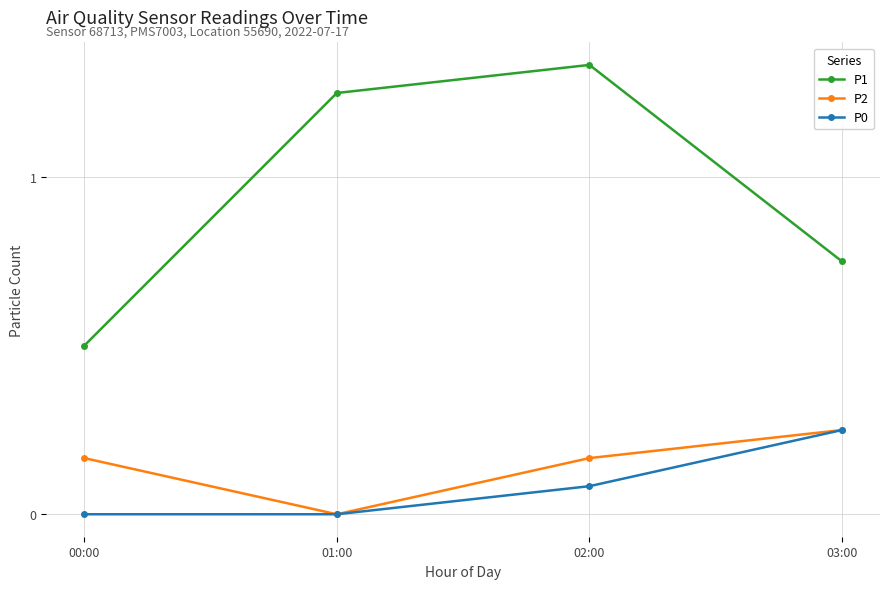

How many series are shown in this chart?

3